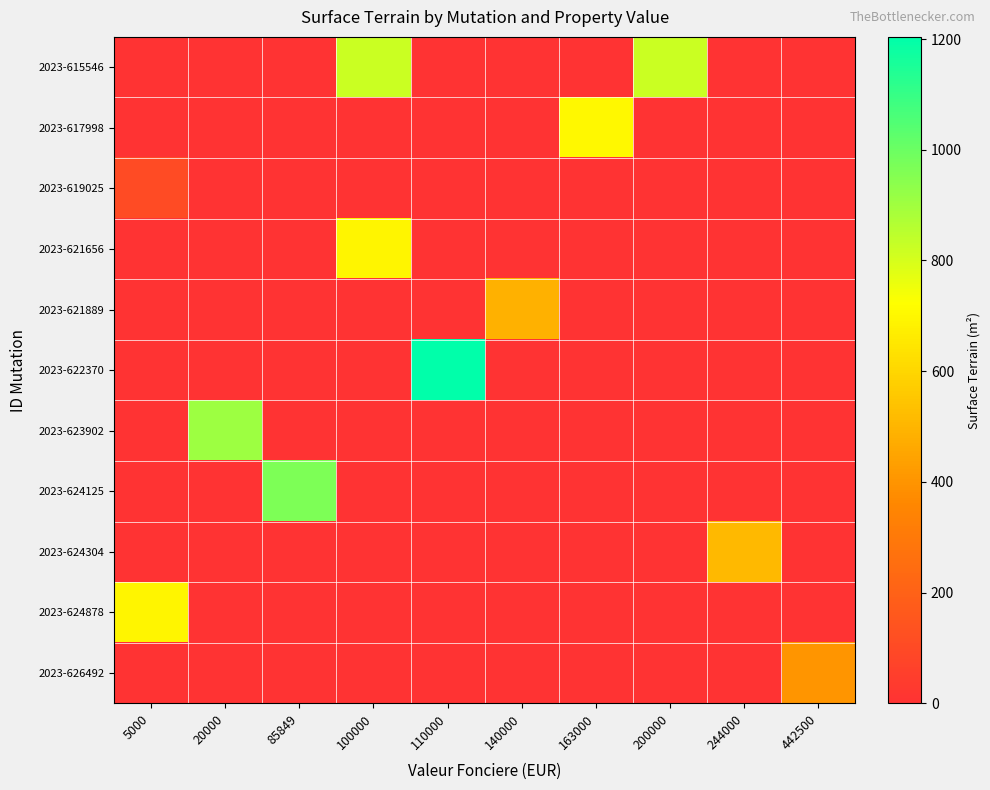

Which series has the widest spread of values?

2023-622370